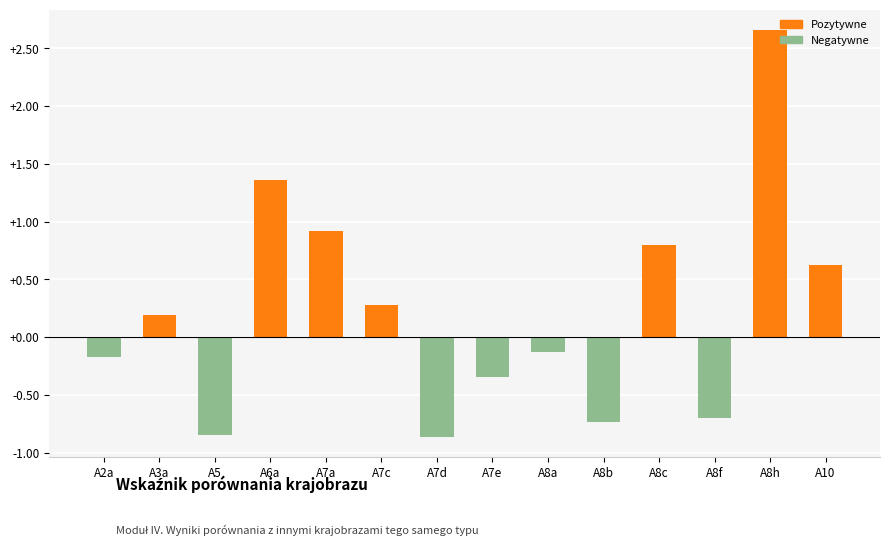

Does the chart contain stacked bars?

No